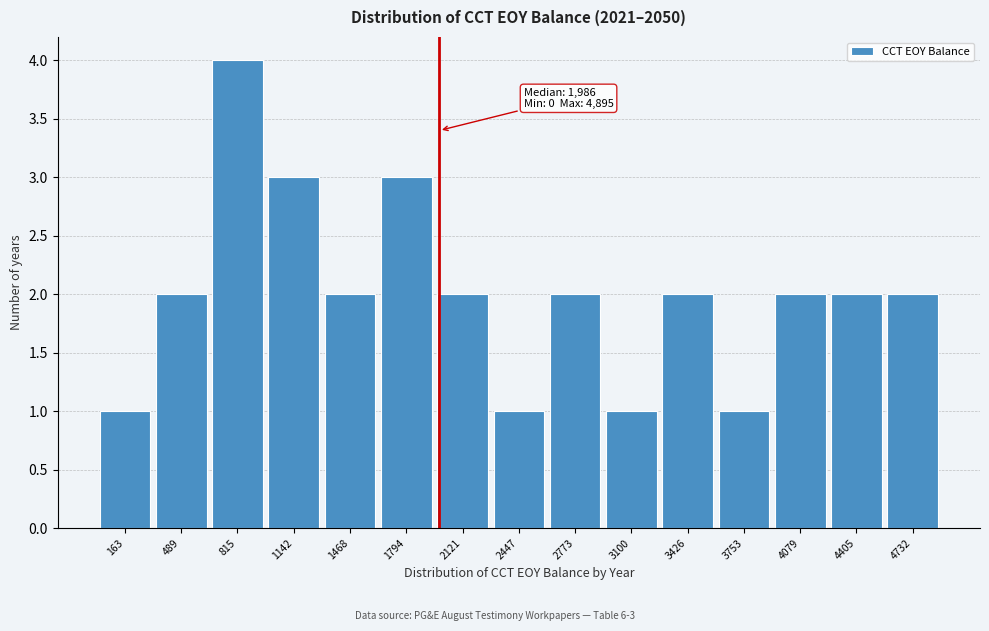

Which range on the x-axis has the tallest bar?

650 to 1000